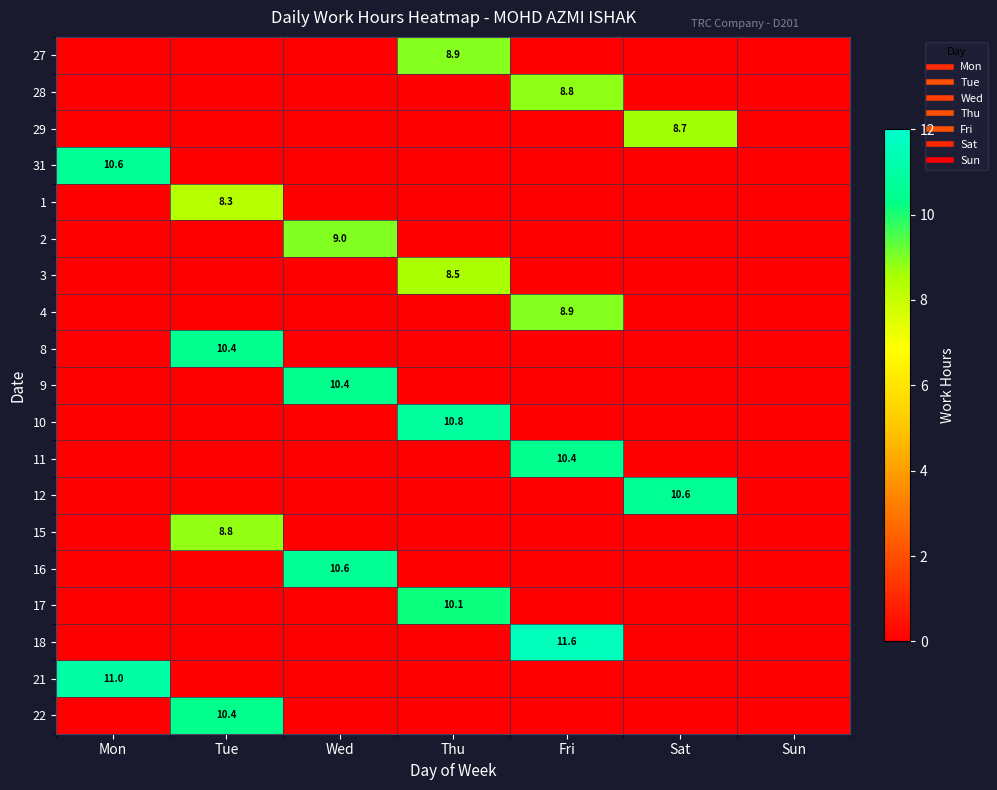

Count the number of data series in this chart.

19